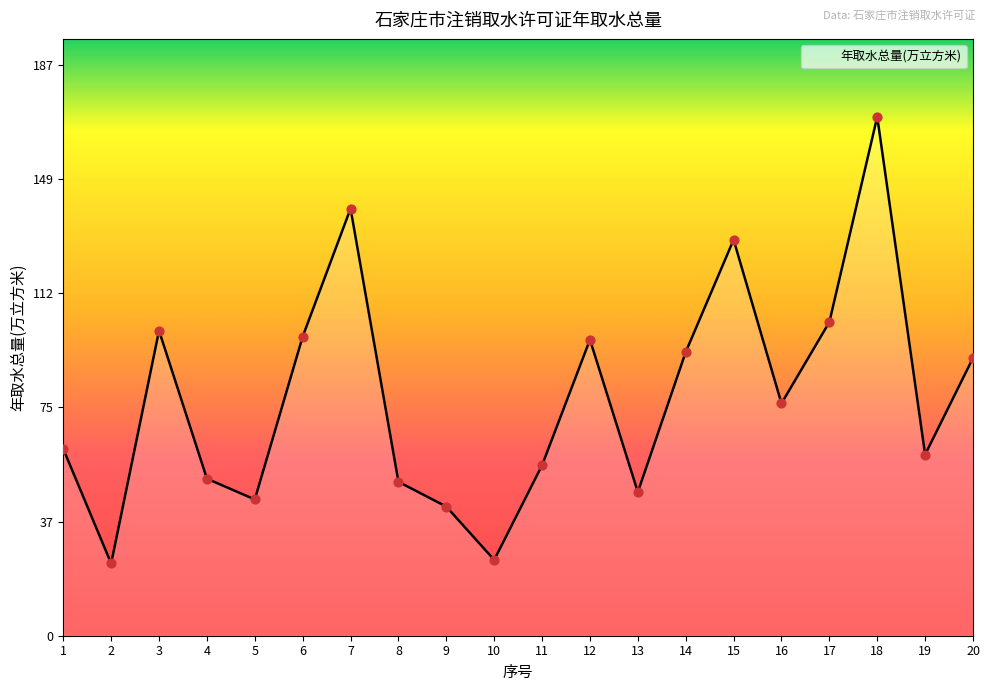

Between 1 and 6, which is larger?

6